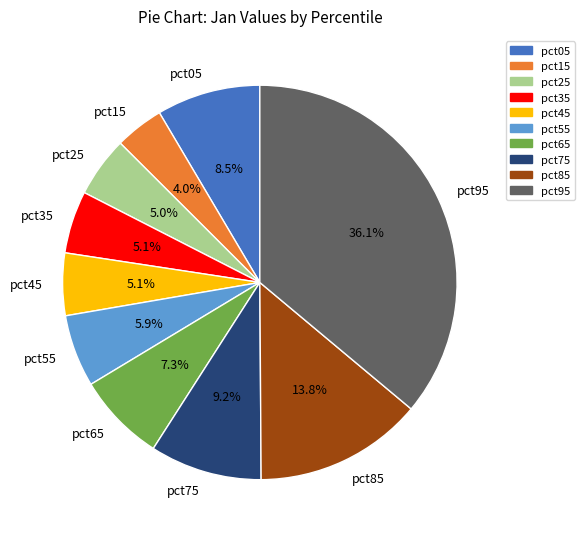

How much of the chart is everything except pct55?

94.1%